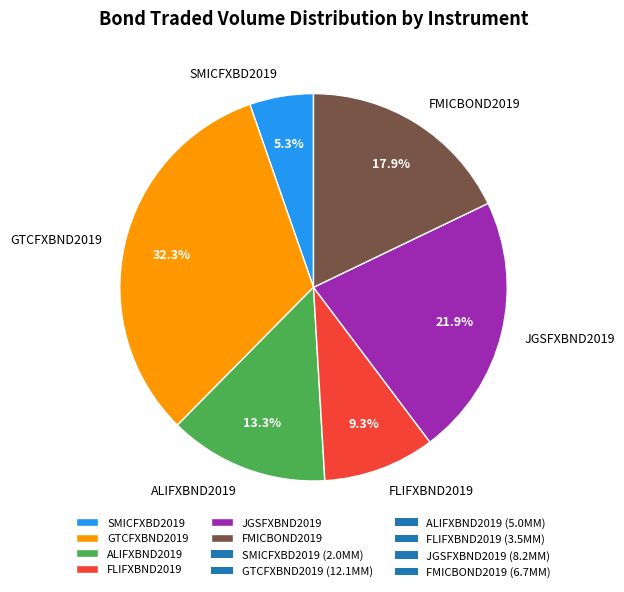

What portion of the pie excludes ALIFXBND2019?

86.7%